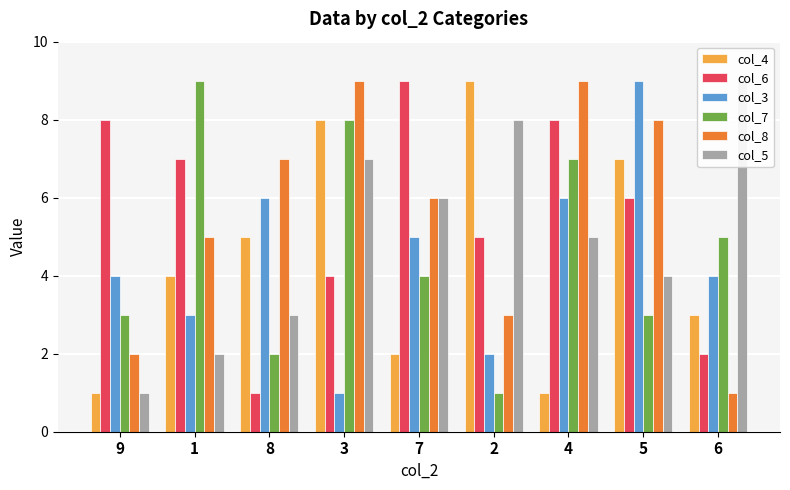

Read the col_8 value at 2.

3